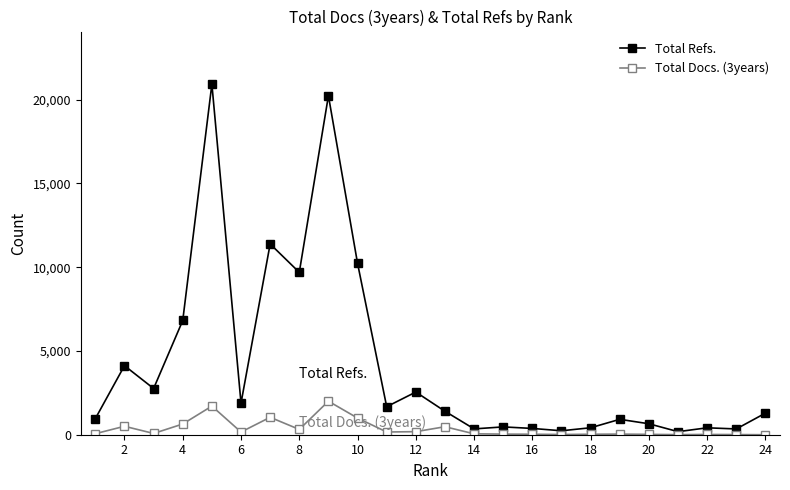

Rank the series by their average value, from highest to lowest.

Total Refs., Total Docs. (3years)